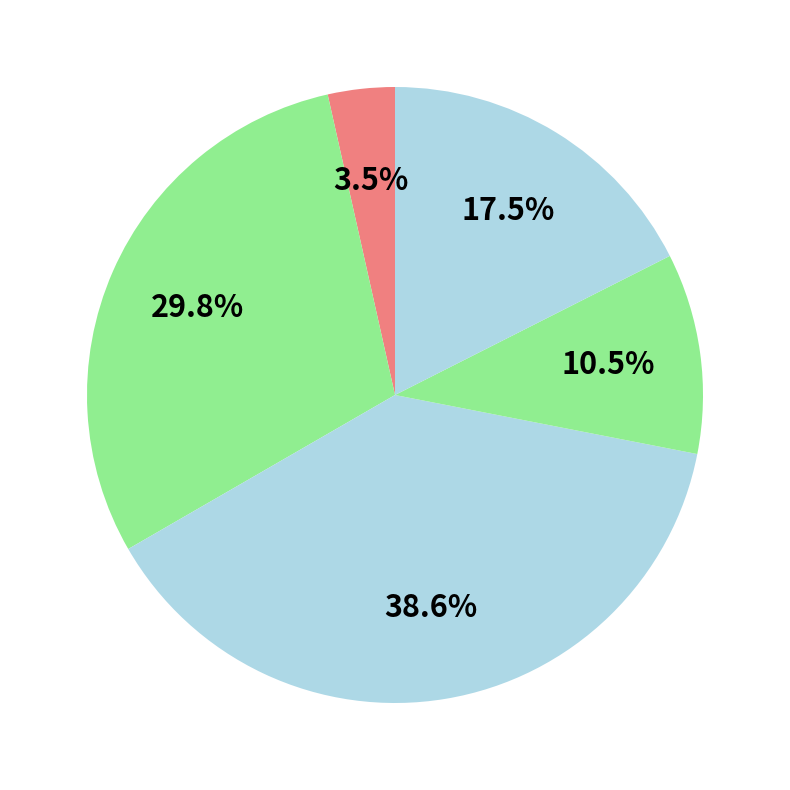

Is there a majority slice in this chart?

No